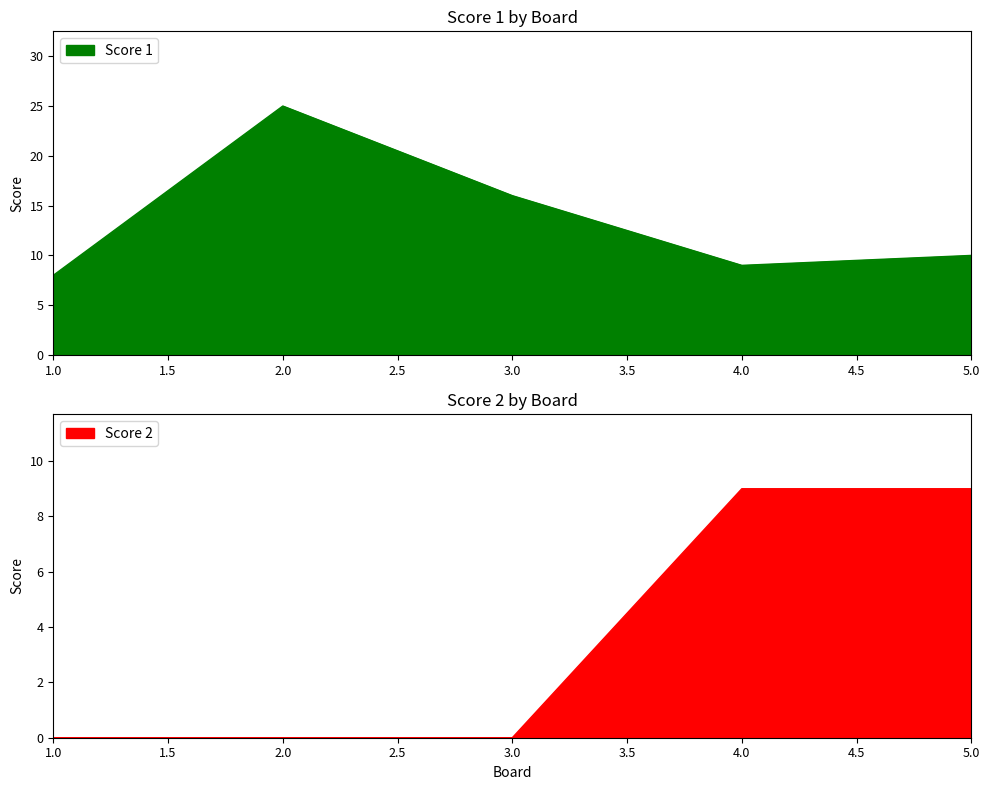

What is the sum of the Score 1 values at 5.0 and 2.0?

35